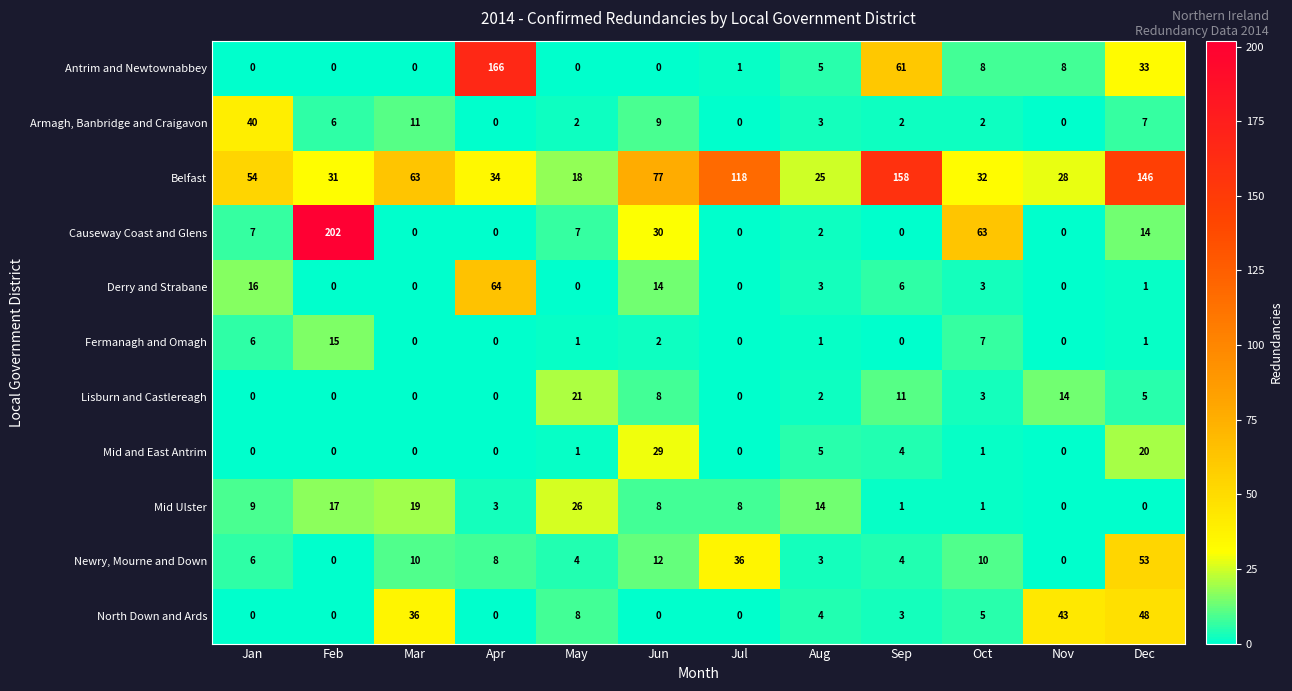

List the series in order of their peak value, lowest first.

Fermanagh and Omagh, Lisburn and Castlereagh, Mid Ulster, Mid and East Antrim, Armagh, Banbridge and Craigavon, North Down and Ards, Newry, Mourne and Down, Derry and Strabane, Belfast, Antrim and Newtownabbey, Causeway Coast and Glens